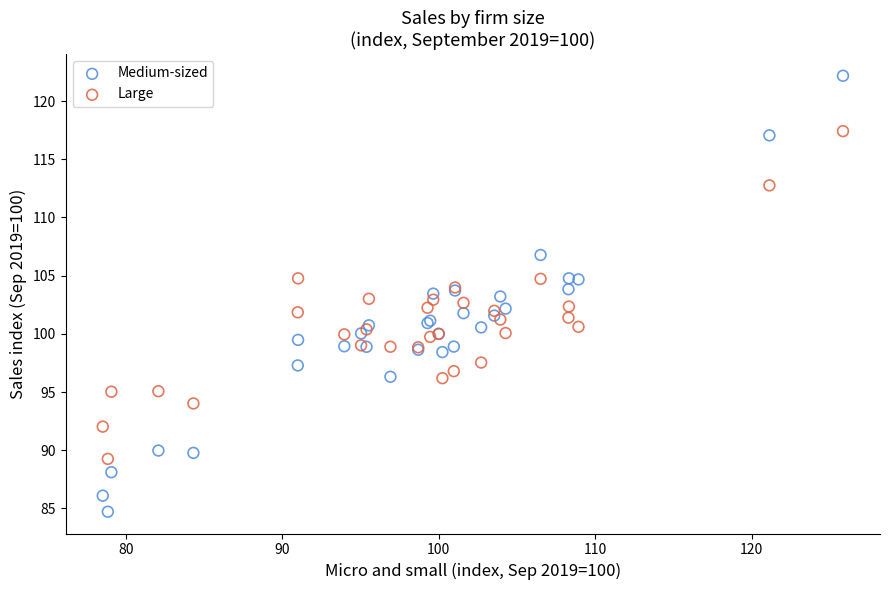

Which series contains the highest Y value?

Medium-sized